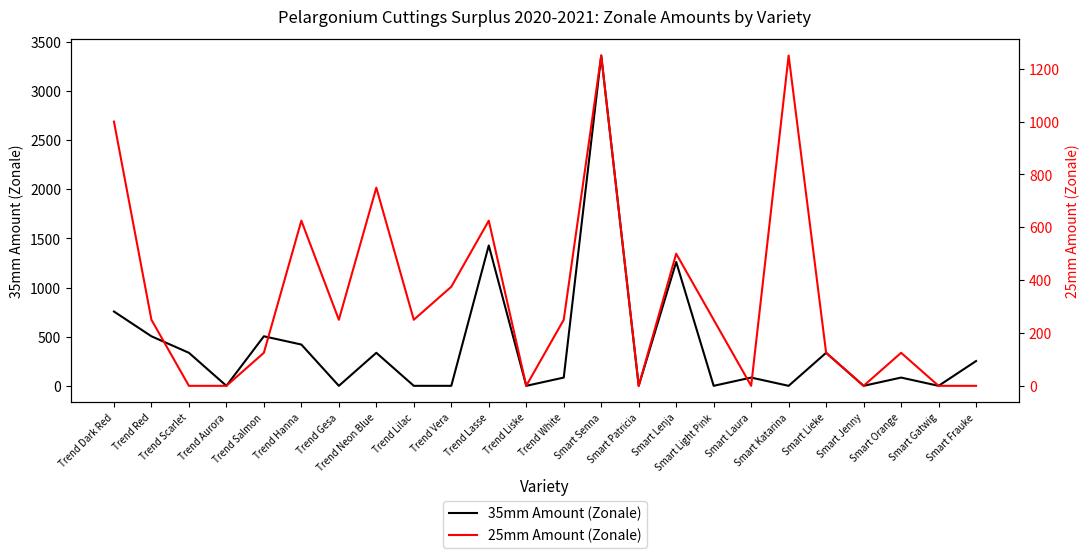

What is the total value across all series at Trend Gesa?

250